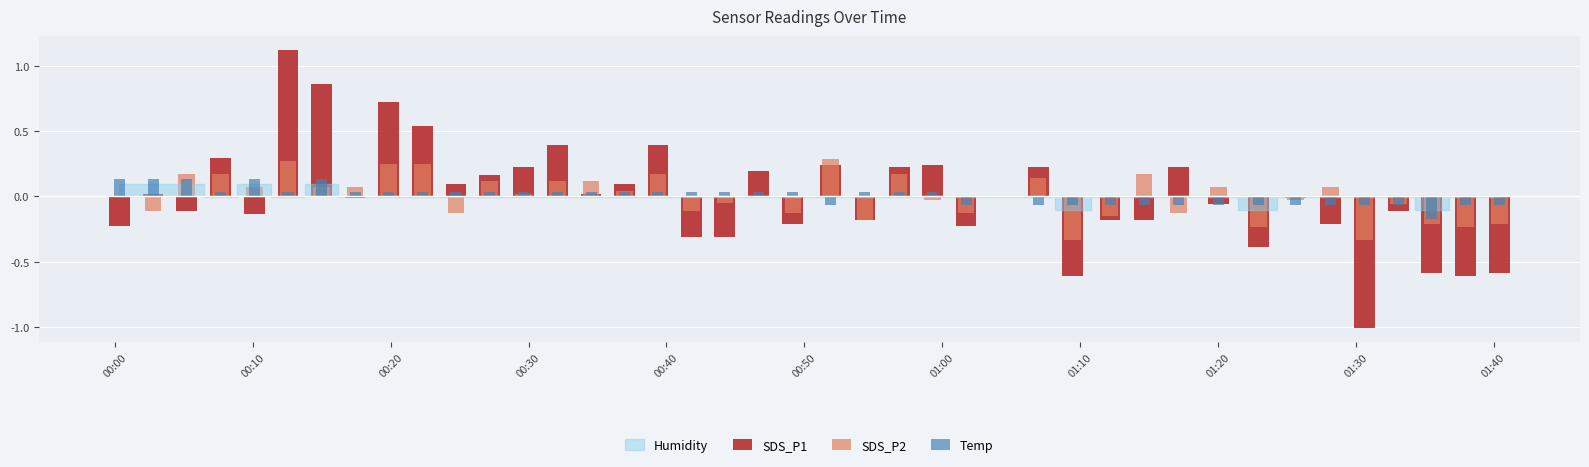

Where does the Temp series first go above 0?

00:00